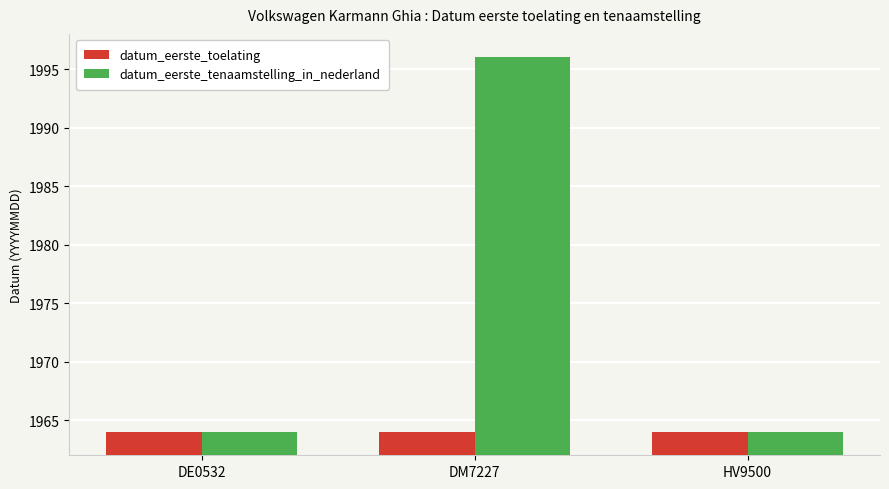

What is the label of the 3rd bar from the left?

HV9500